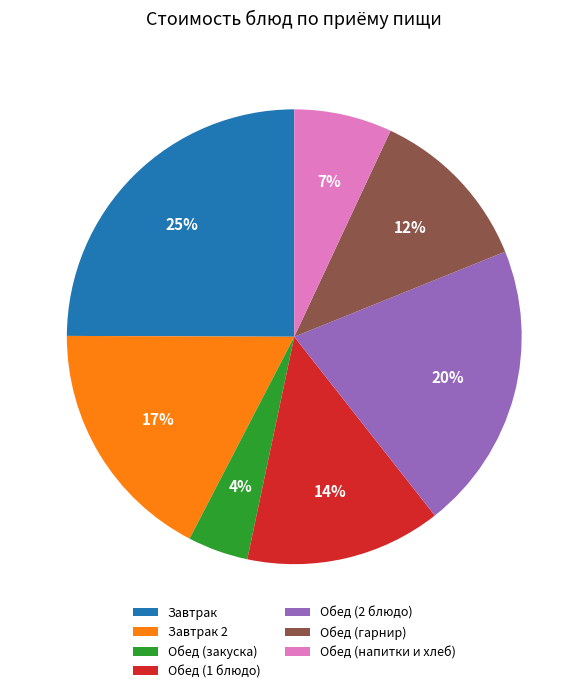

Approximately how many times larger is the value at Обед (напитки и хлеб) compared to Обед (2 блюдо)?

0.3